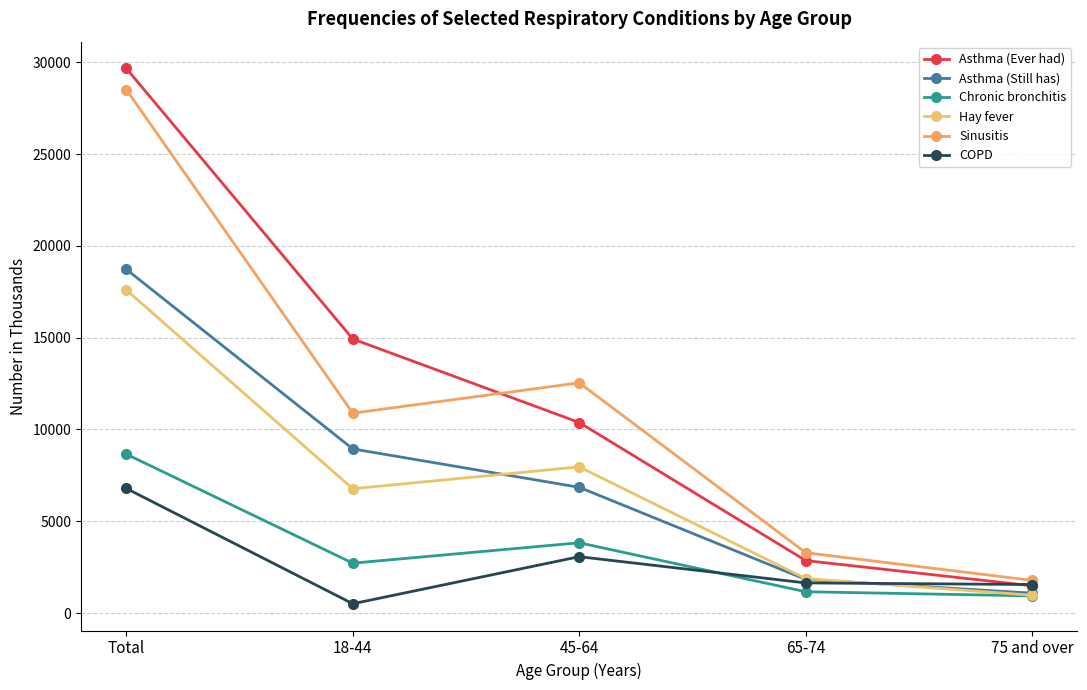

At how many categories does at least one series exceed 19840?

1